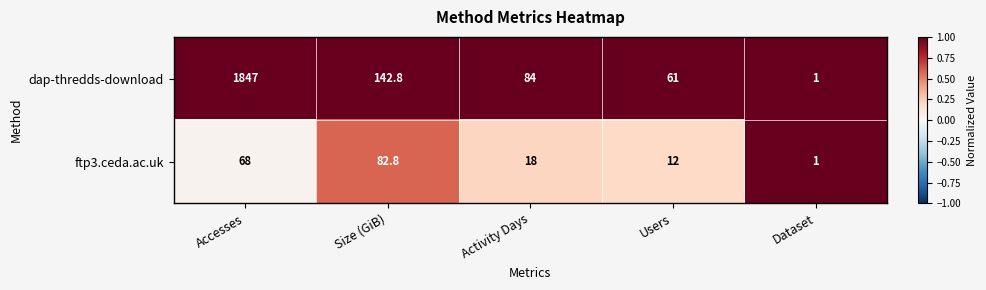

At Accesses, list the series in order from smallest to largest.

ftp3.ceda.ac.uk, dap-thredds-download